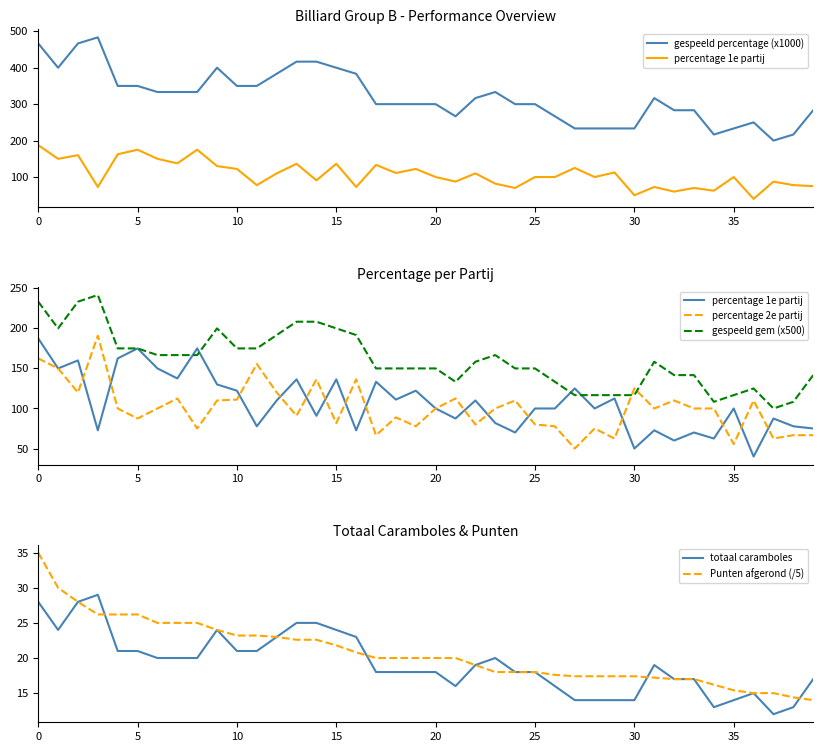

What is the value of the percentage 2e partij point at the 5th from the left?

100.0